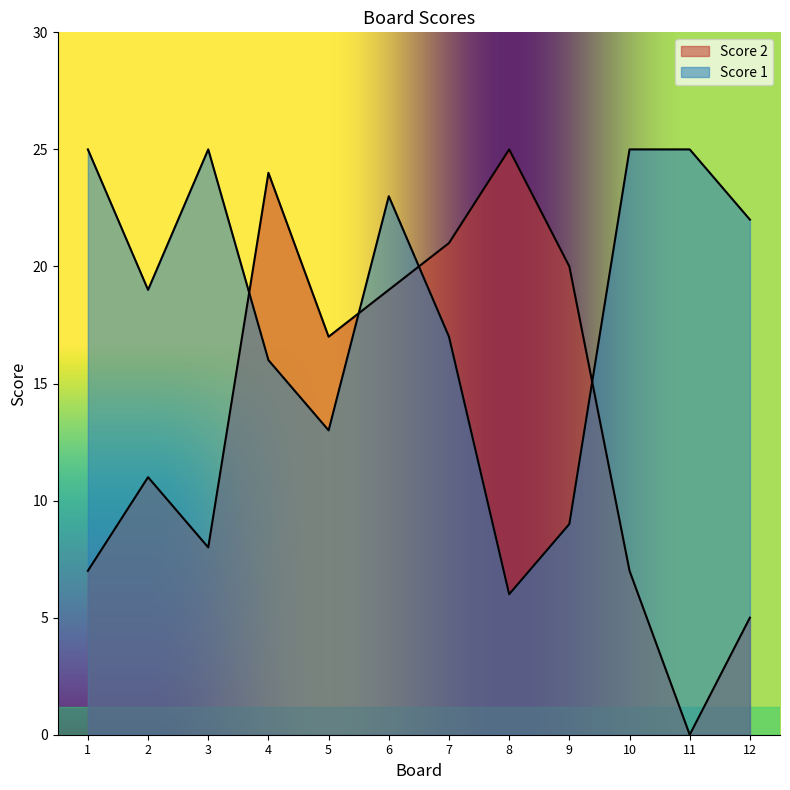

At which category is the sum across all series the highest?

6